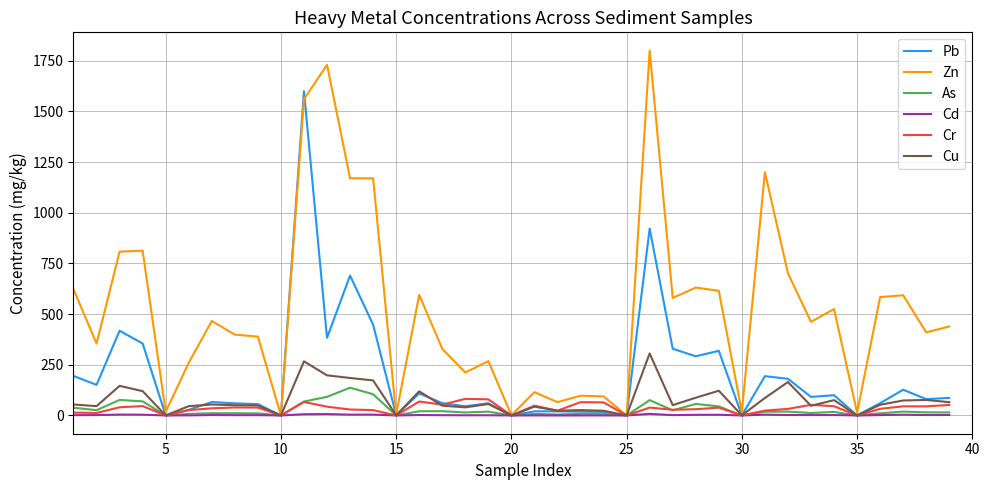

Which series has the largest range (max minus min)?

Zn